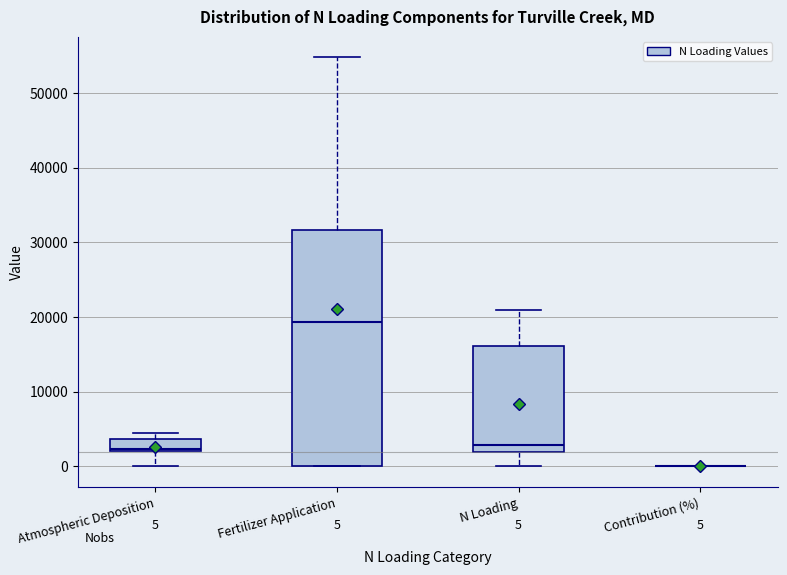

Comparing the boxes themselves (not the whiskers), which one is the tallest?

Fertilizer Application